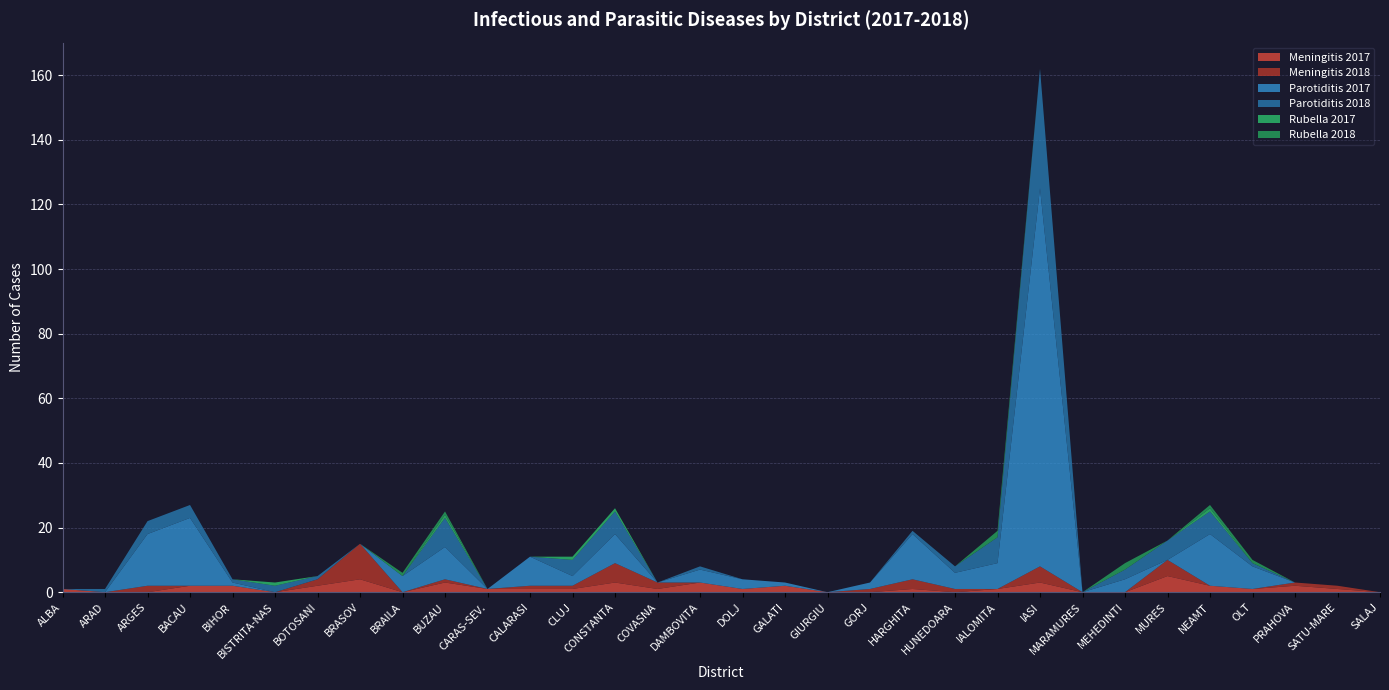

Reading left to right, transcribe all the data shown in this chart.

Meningitis 2017: 1	0	0	2	2	0	2	4	0	3	1	1	1	3	1	3	1	2	0	0	1	0	1	3	0	0	5	2	1	2	1	0
Meningitis 2018: 0	0	2	0	0	0	2	11	0	1	0	1	1	6	2	0	0	0	0	1	3	1	0	5	0	0	5	0	0	1	1	0
Parotiditis 2017: 0	0	16	21	1	0	0	0	5	10	0	9	3	9	0	4	3	1	0	2	14	5	8	117	0	4	0	16	7	0	0	0
Parotiditis 2018: 0	1	4	4	1	2	1	0	0	9	0	0	5	7	0	1	0	0	0	0	1	2	8	37	0	3	6	7	1	0	0	0
Rubella 2017: 0	0	0	0	0	1	0	0	0	1	0	0	1	1	0	0	0	0	0	0	0	0	0	0	0	0	0	1	0	0	0	0
Rubella 2018: 0	0	0	0	0	0	0	0	1	1	0	0	0	0	0	0	0	0	0	0	0	0	2	0	0	2	0	1	1	0	0	0